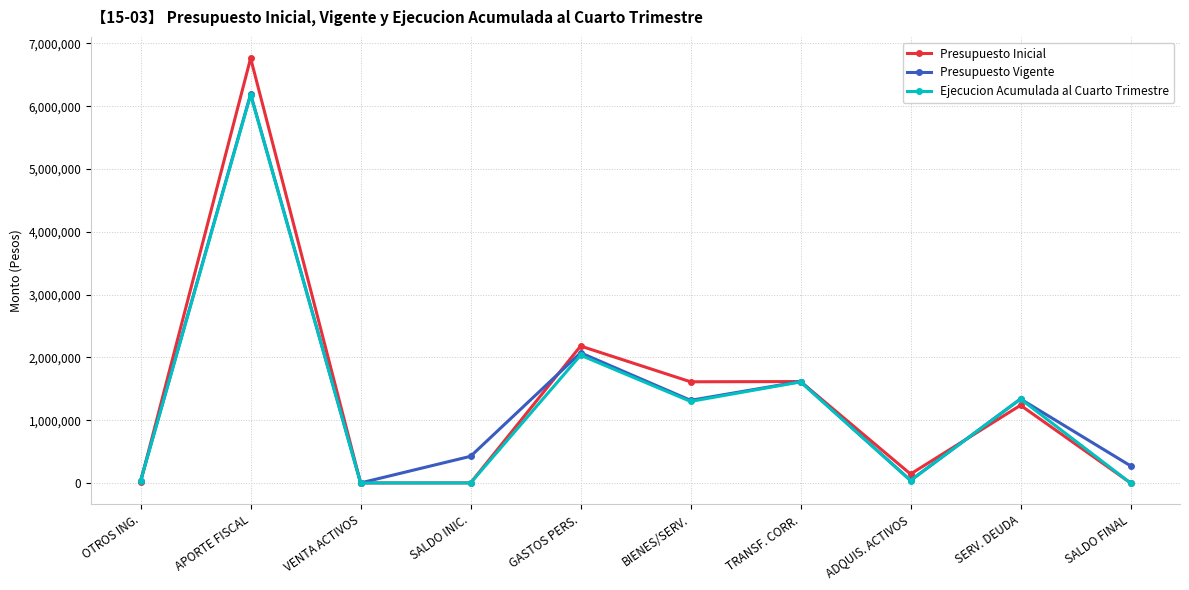

Does the chart display data point markers on the line(s)?

Yes